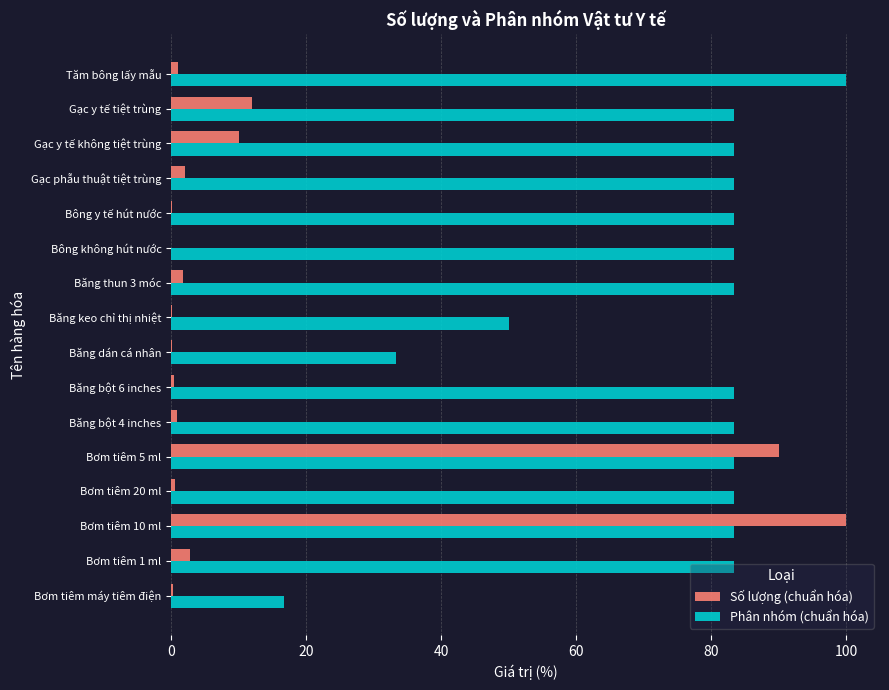

What is the average value of the Phân nhóm (chuẩn hóa) series?

75.0